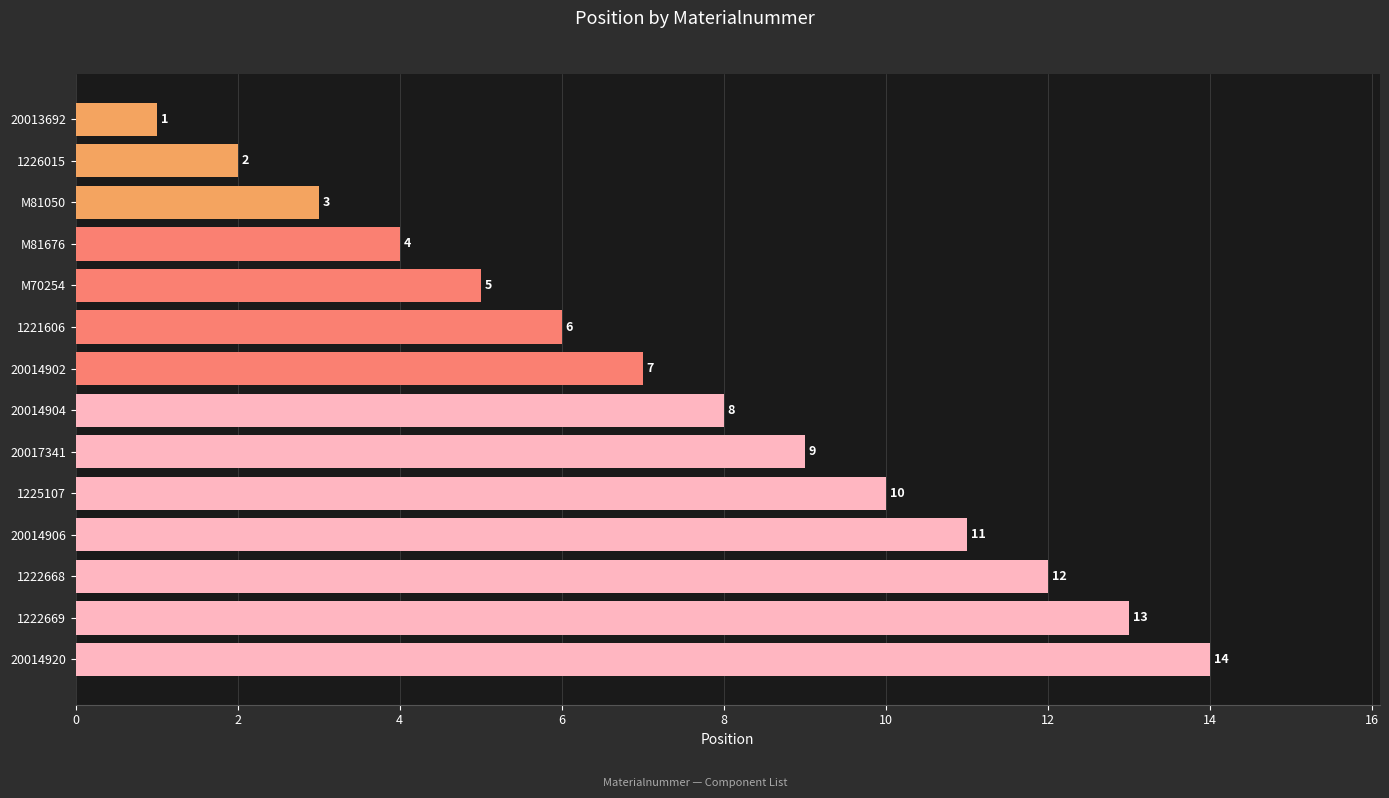

What is the change in value from 20014920 to 20013692?

-13